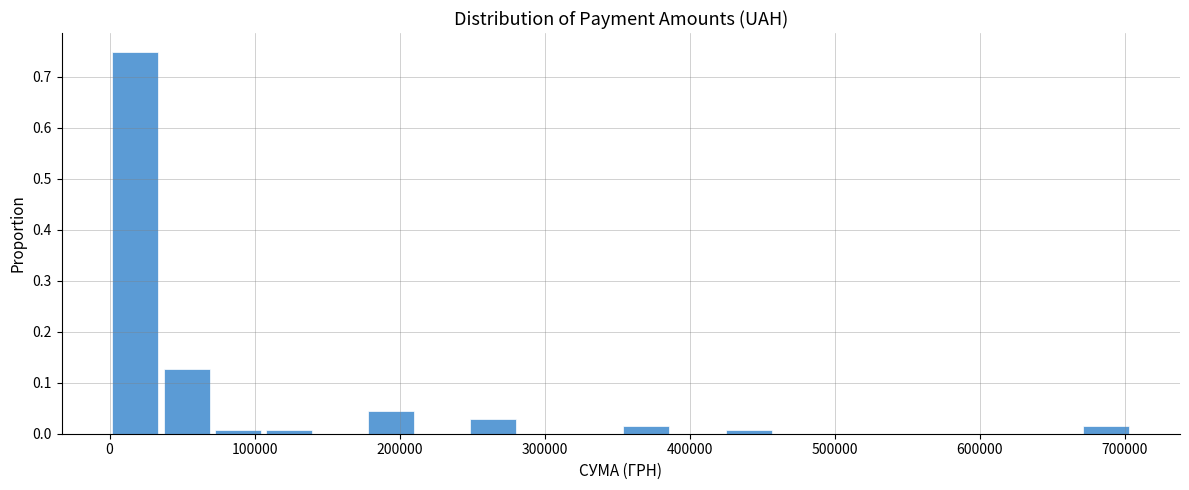

Read against the x-axis, roughly where is the centre of the tallest bar?

20000